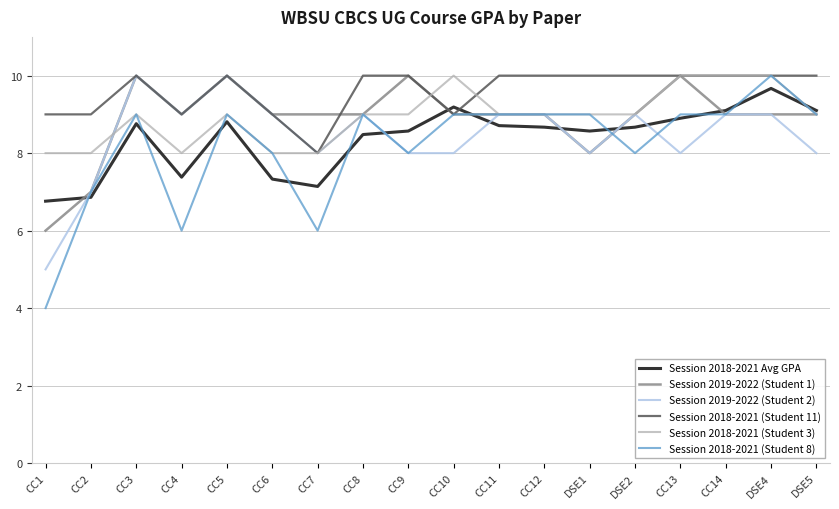

What is the difference between the maximum and minimum values in the Session 2018-2021 Avg GPA series?

2.9